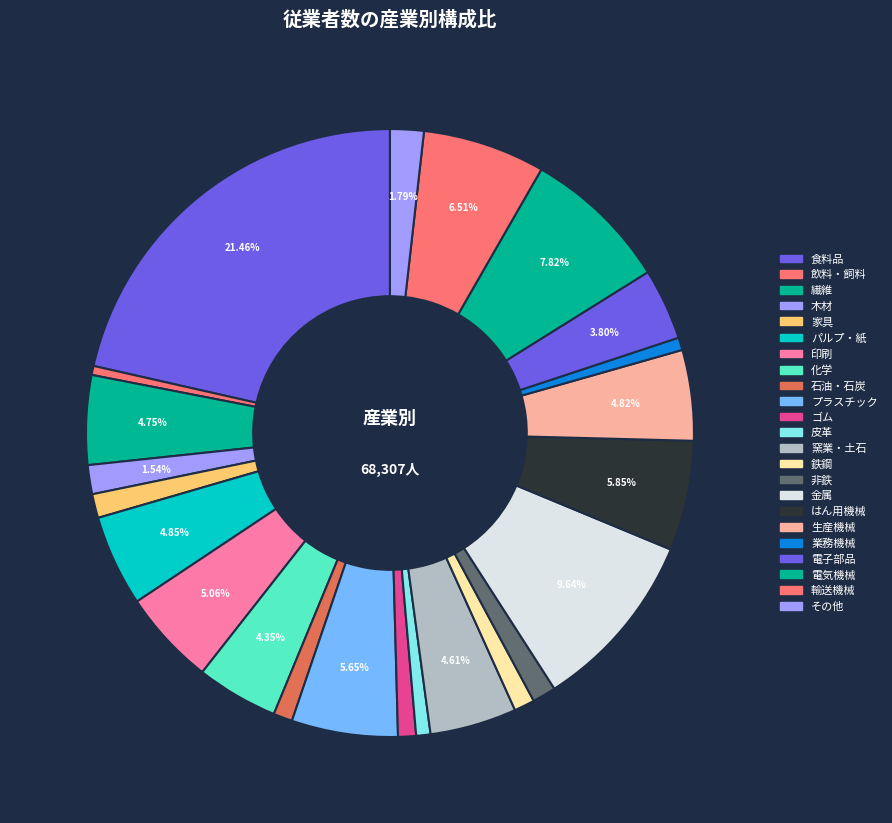

Does any single category account for the majority?

No